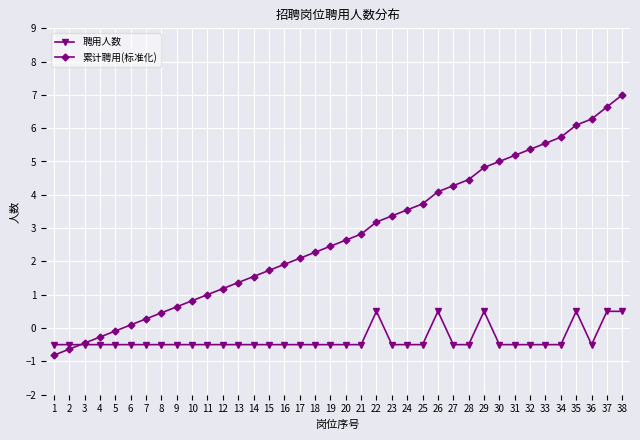

List the series in order of their overall mean, lowest first.

聘用人数, 累计聘用(标准化)